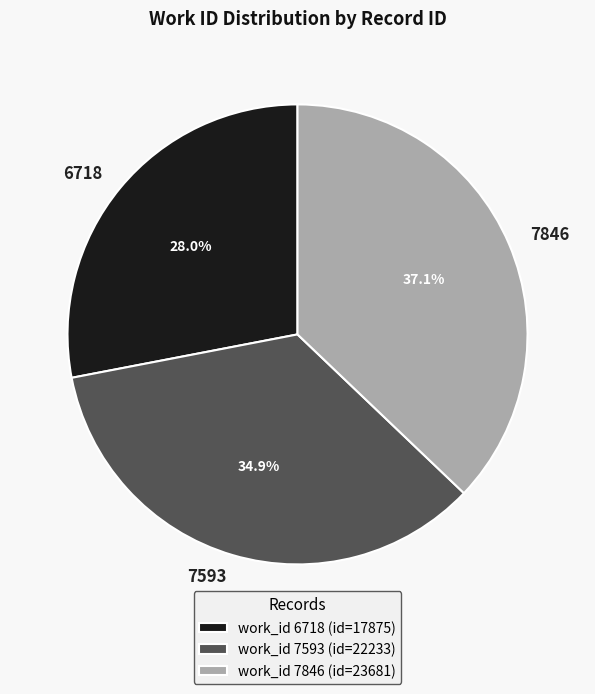

Combined, do 6718 and 7846 account for over 50%?

Yes